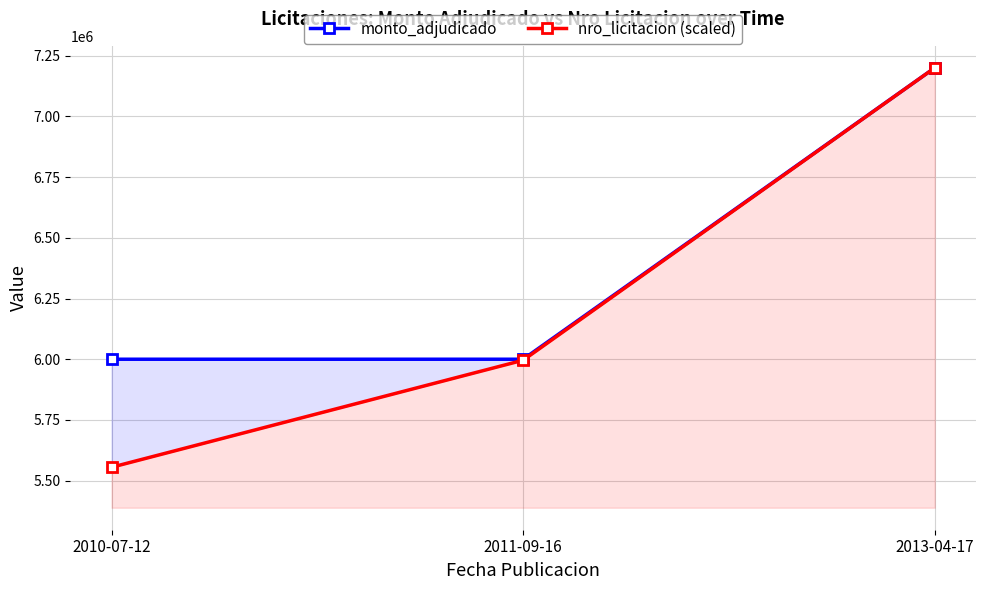

At how many categories does at least one series exceed 6022521?

1